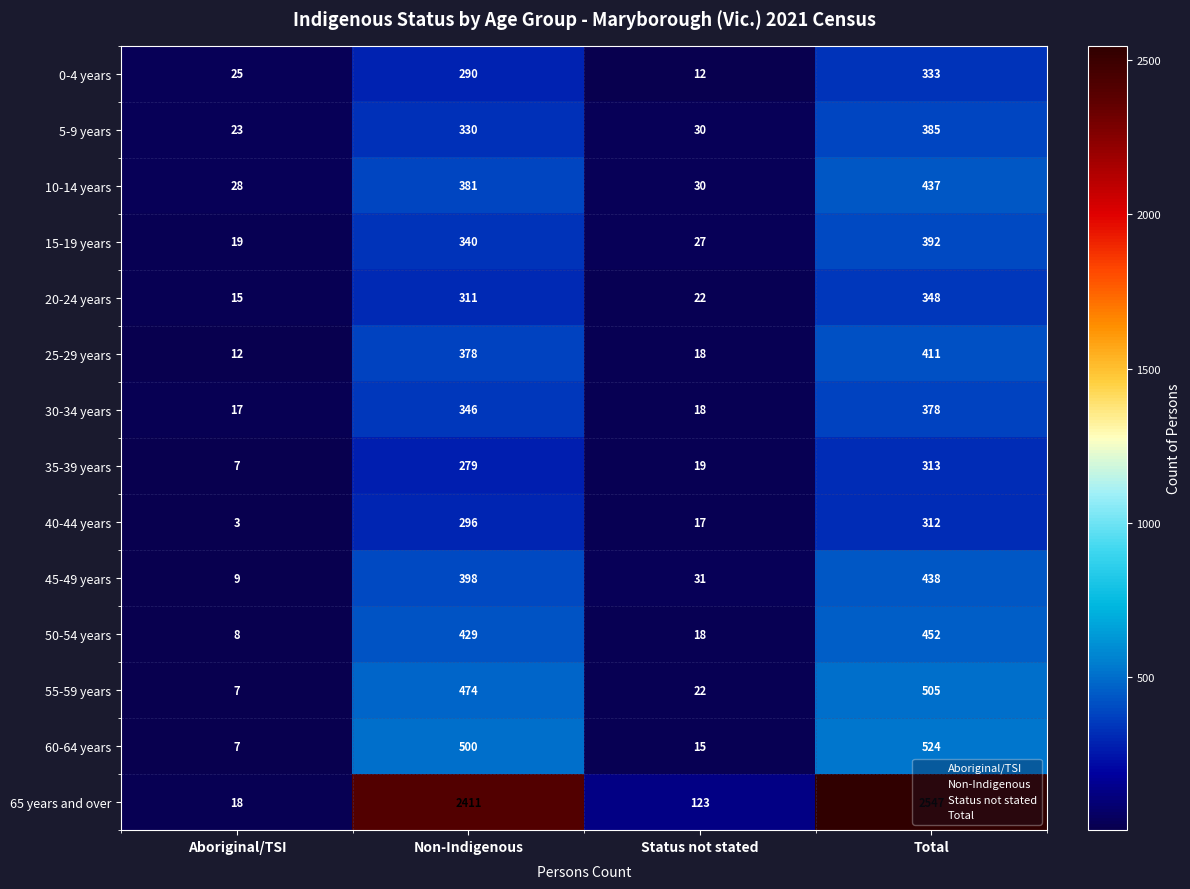

How many distinct data groups are displayed?

14